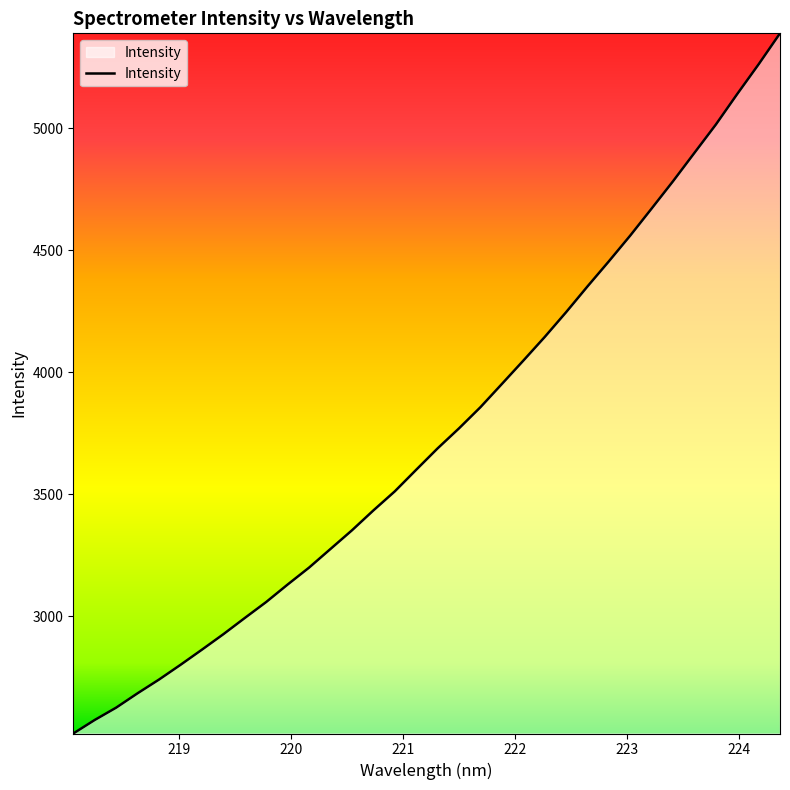

Does the chart display data point markers on the line(s)?

No